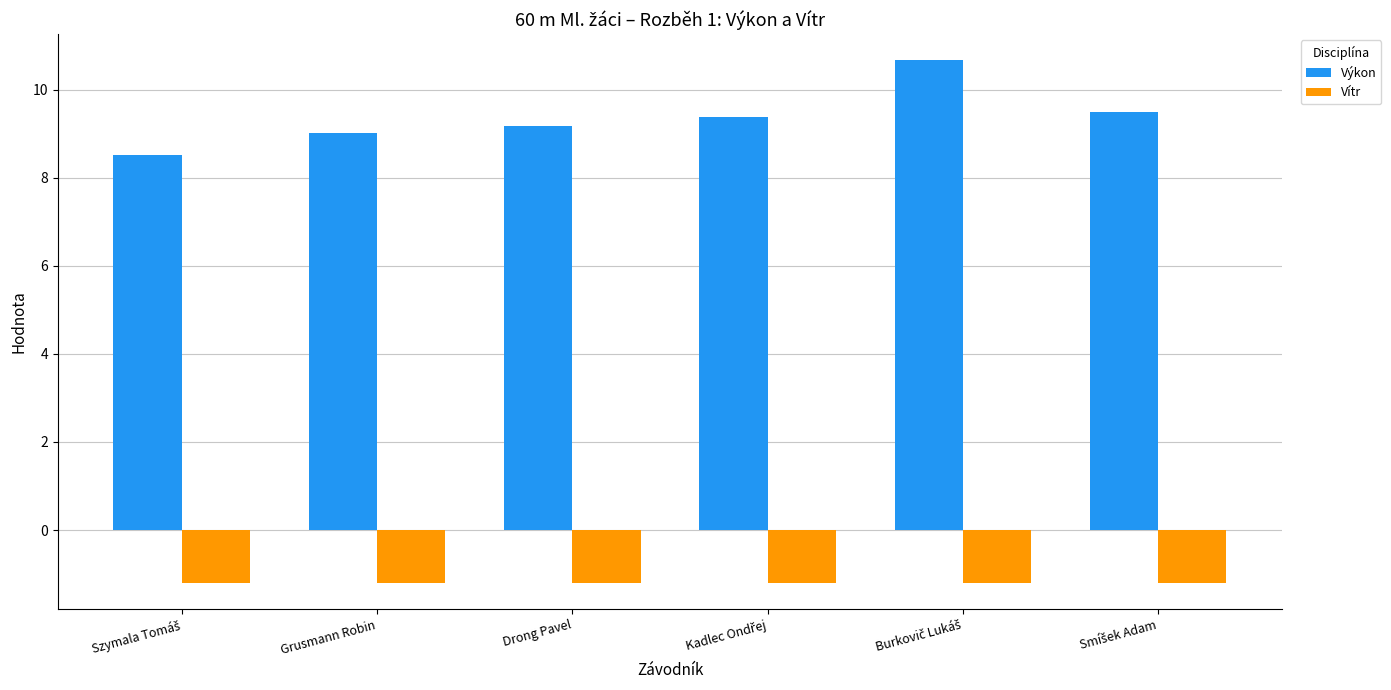

What is the smallest value displayed?

-1.2